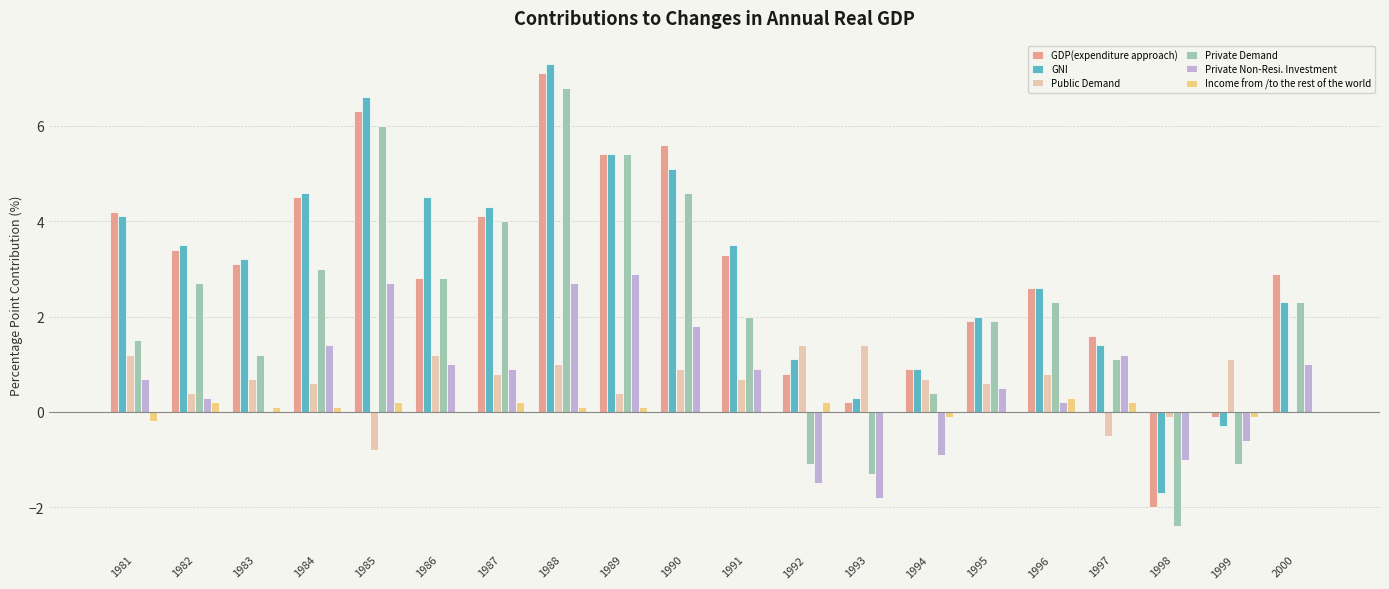

What is the sum of all Private Demand values?

42.1